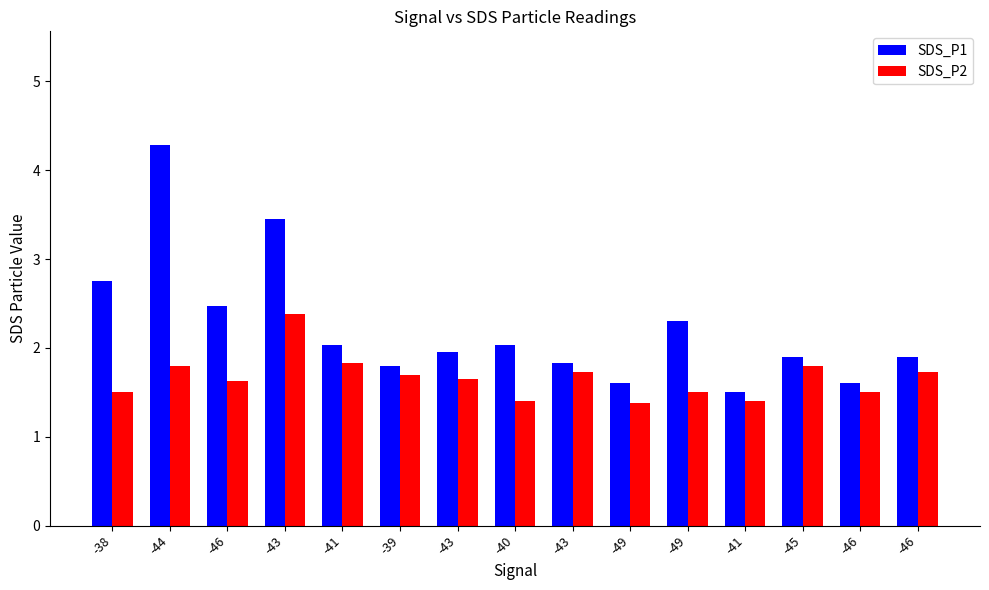

Rank the series at -44 from lowest to highest value.

SDS_P2, SDS_P1